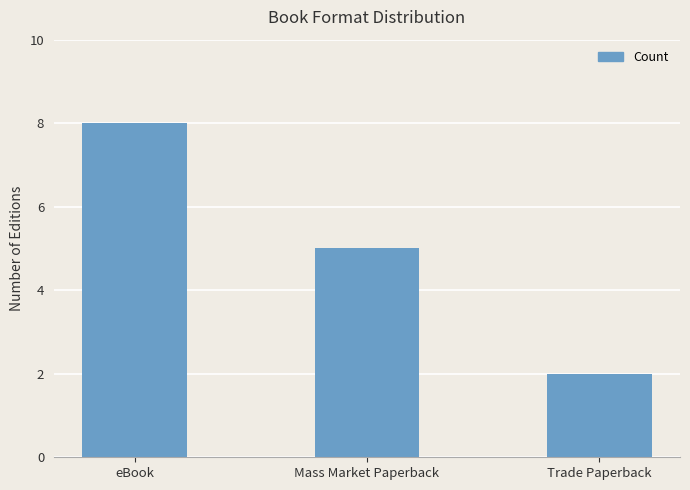

Rank the categories by value from lowest to highest.

Trade Paperback, Mass Market Paperback, eBook